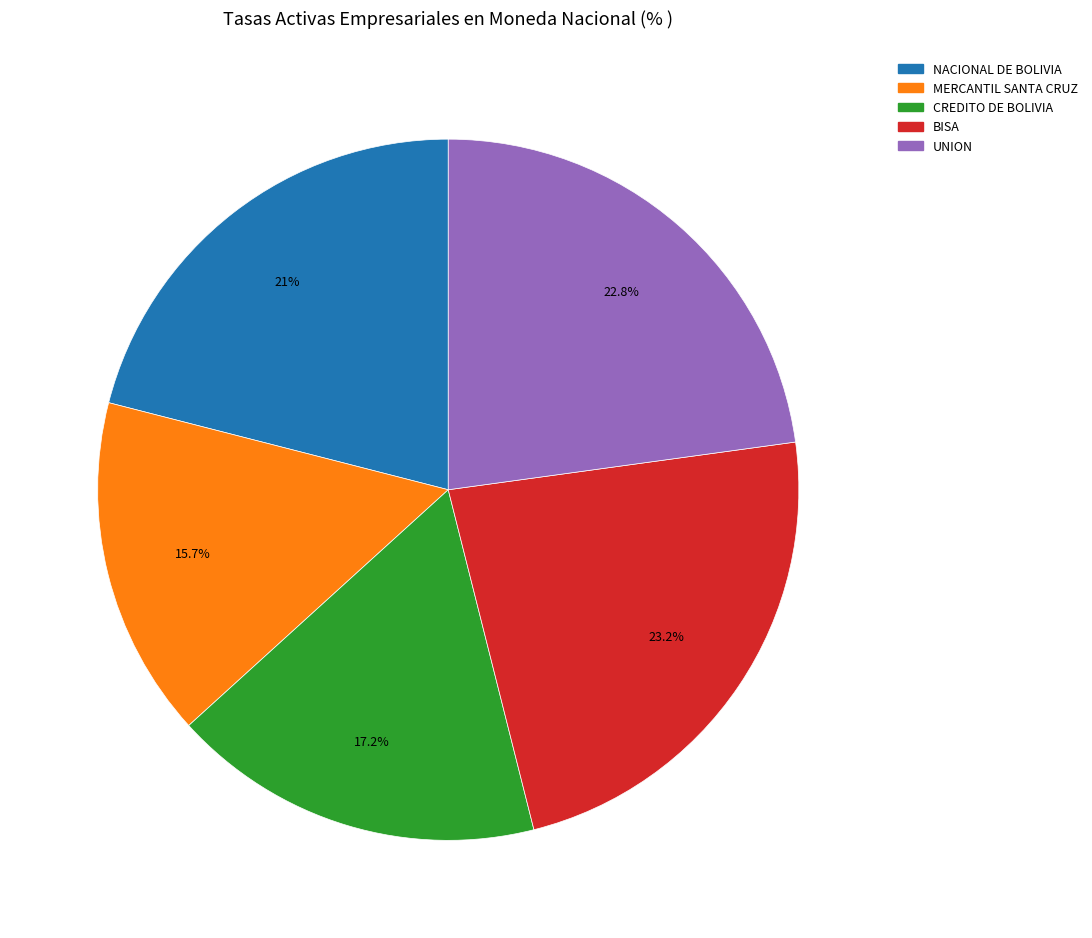

Does any single category account for the majority?

No